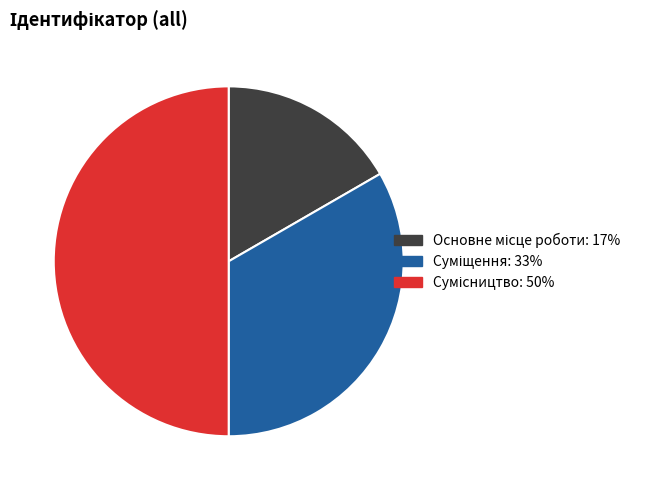

What is the change in value from Основне місце роботи to Сумісництво?

+2